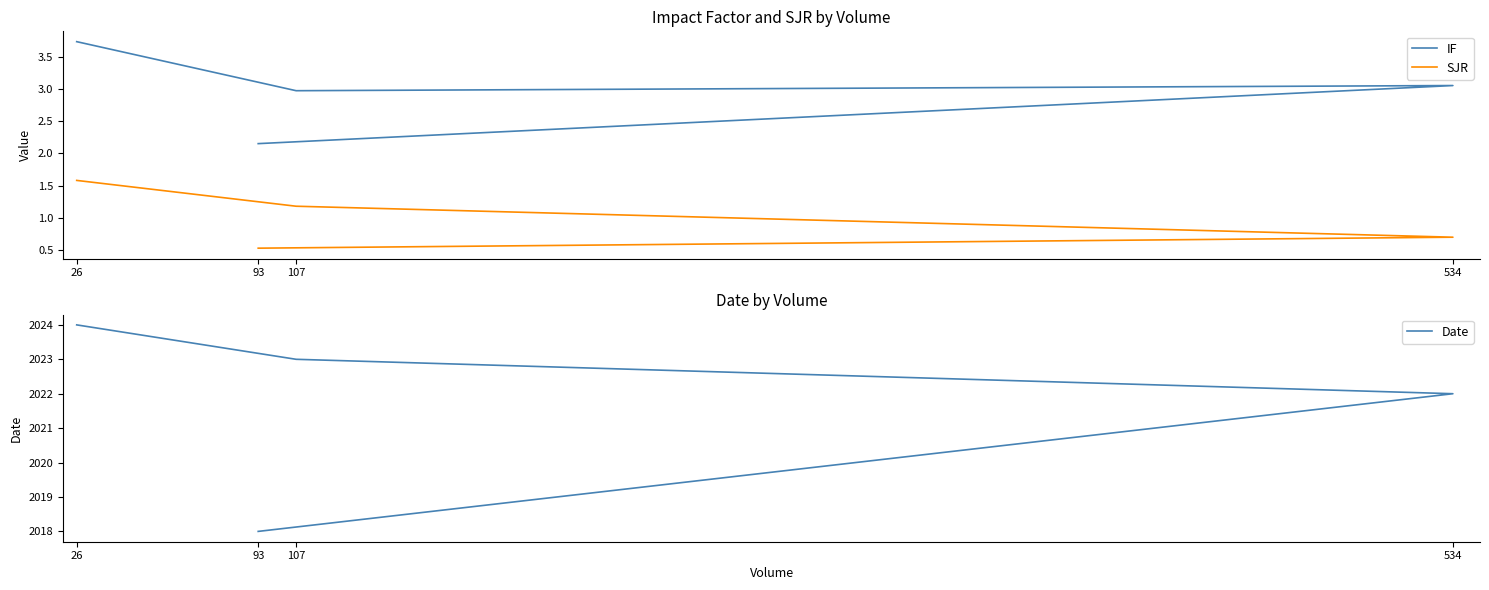

Which series has the largest total across all categories?

Date